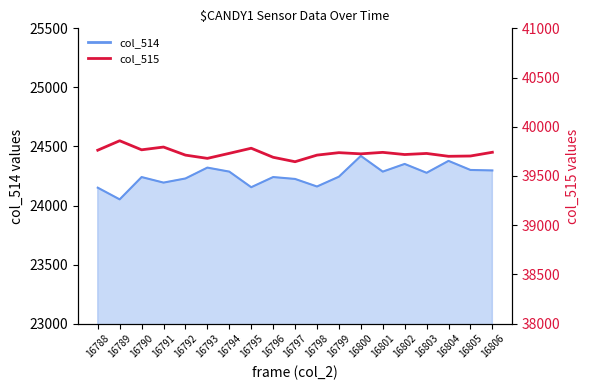

Reading left to right, list all the values displayed in this chart.

col_514 line: 24151	24052	24241	24194	24229	24321	24287	24155	24241	24225	24161	24244	24420	24287	24352	24277	24378	24301	24297
col_515: 39762	39858	39766	39794	39712	39679	39730	39782	39690	39645	39712	39737	39725	39740	39718	39729	39700	39703	39741